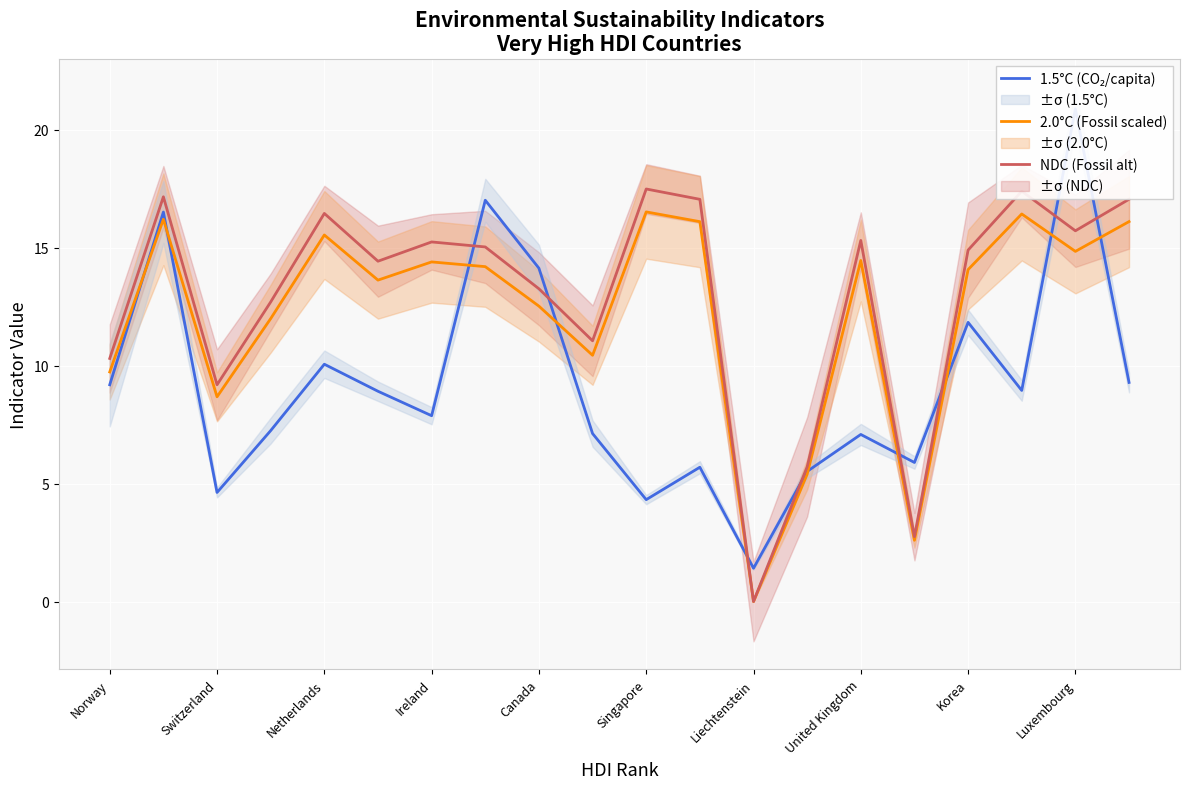

At how many categories does at least one series exceed 6?

17